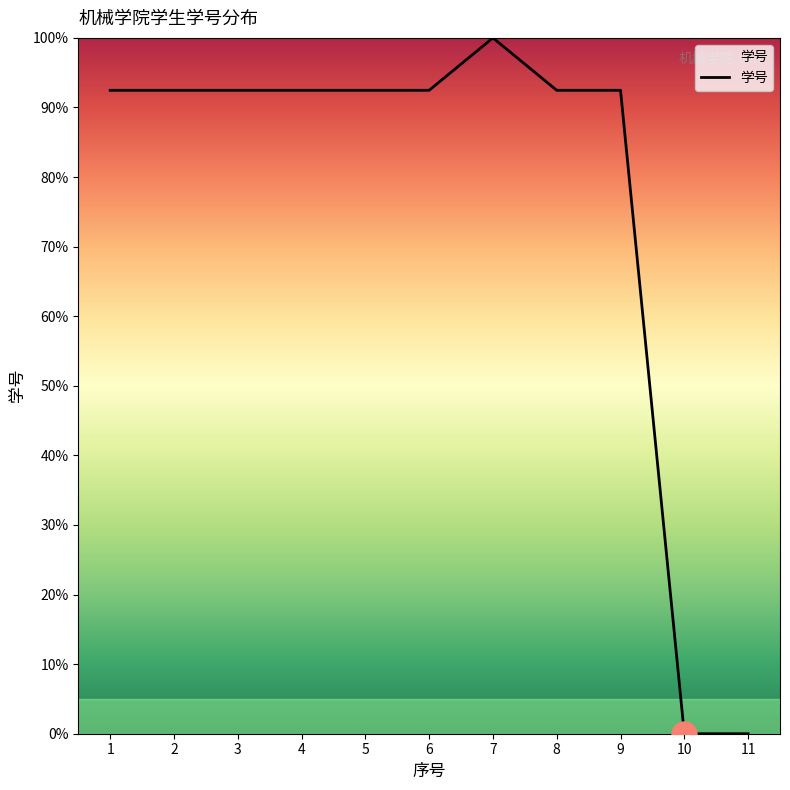

True or false: the data has more than 0 interior local peaks.

True